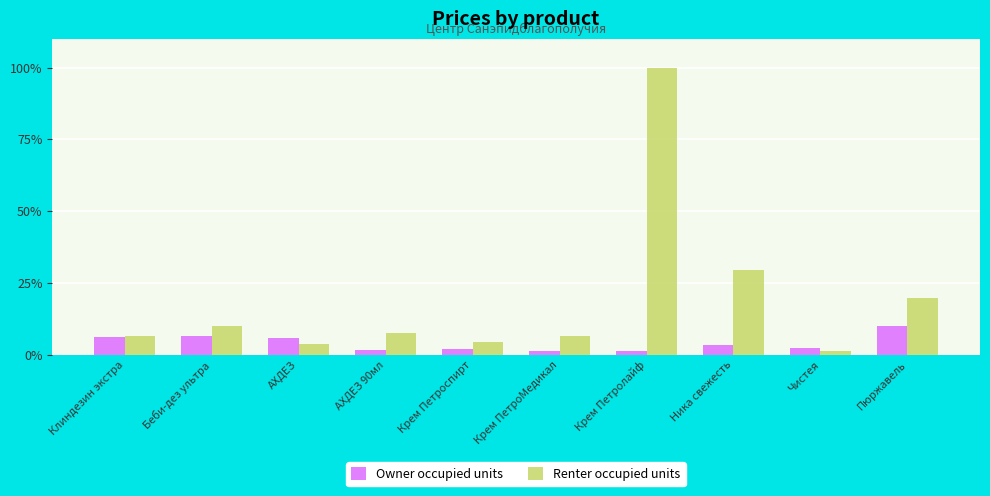

How many bars are there in each group?

2